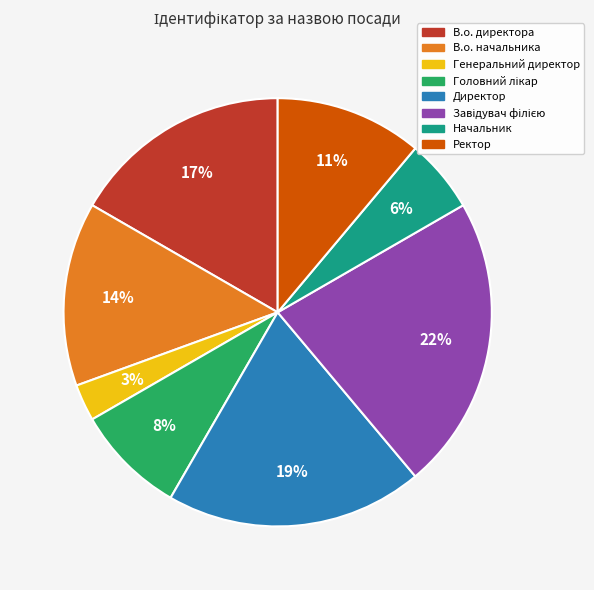

The Генеральний директор slice represents 16% of the pie. True or false?

False